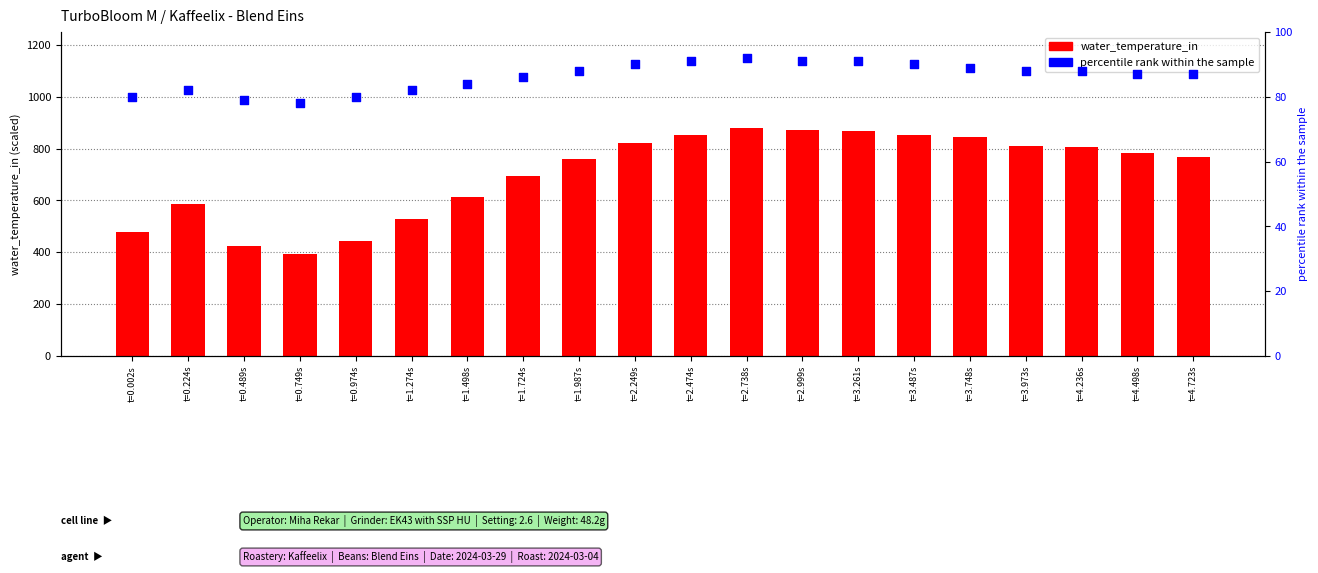

What is the total value across all series at t=0.224s?

670.0